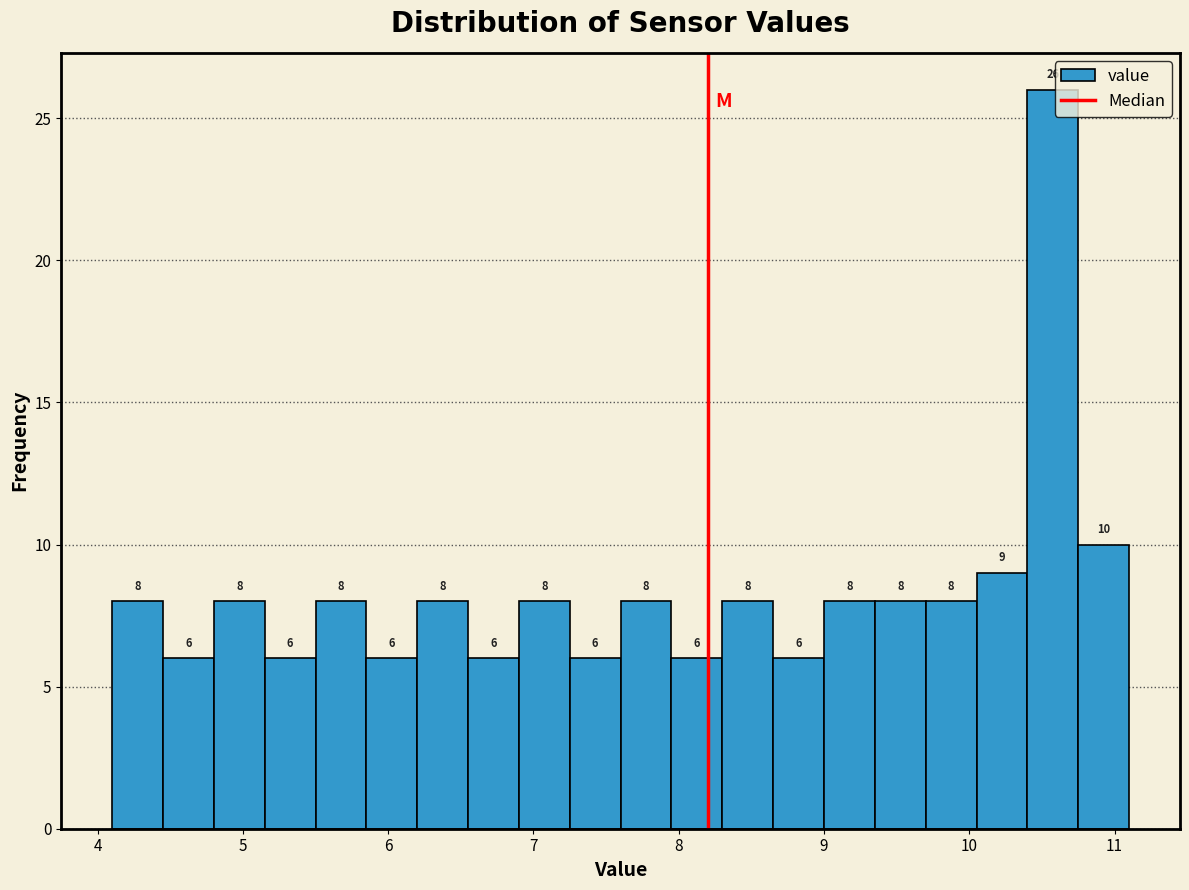

Read against the x-axis, roughly where is the centre of the tallest bar?

10.6